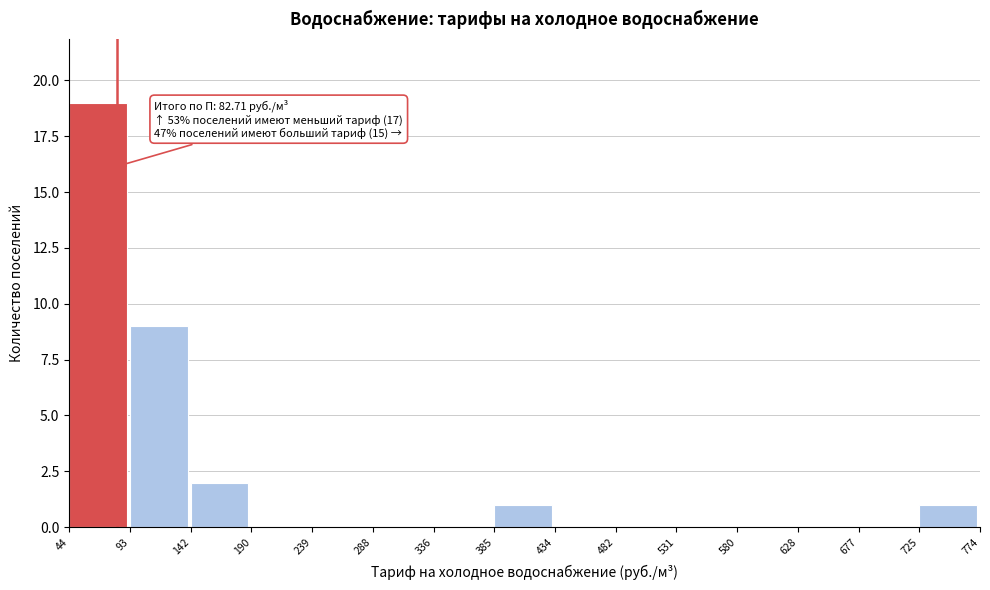

Which range on the x-axis has the tallest bar?

44 to 93